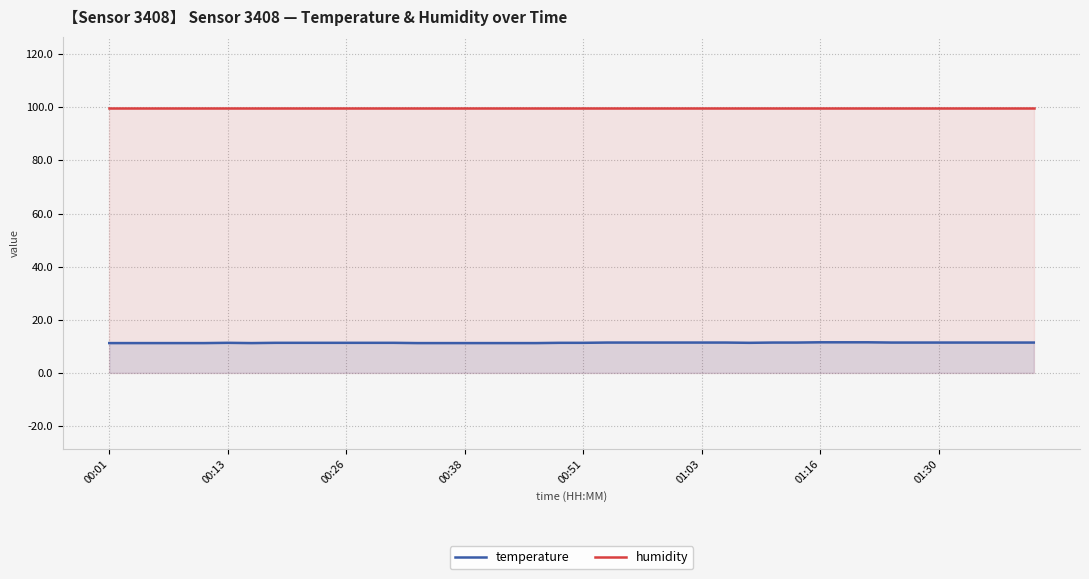

What is the smallest value displayed?

11.2